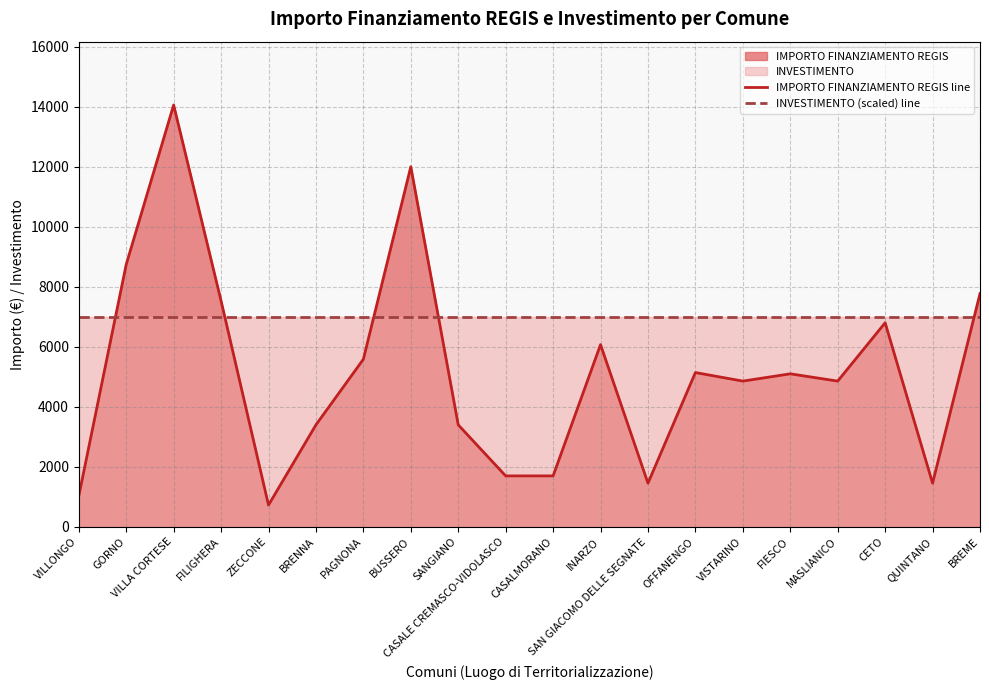

True or false: IMPORTO FINANZIAMENTO REGIS line has a value of 14063 at VILLA CORTESE.

True